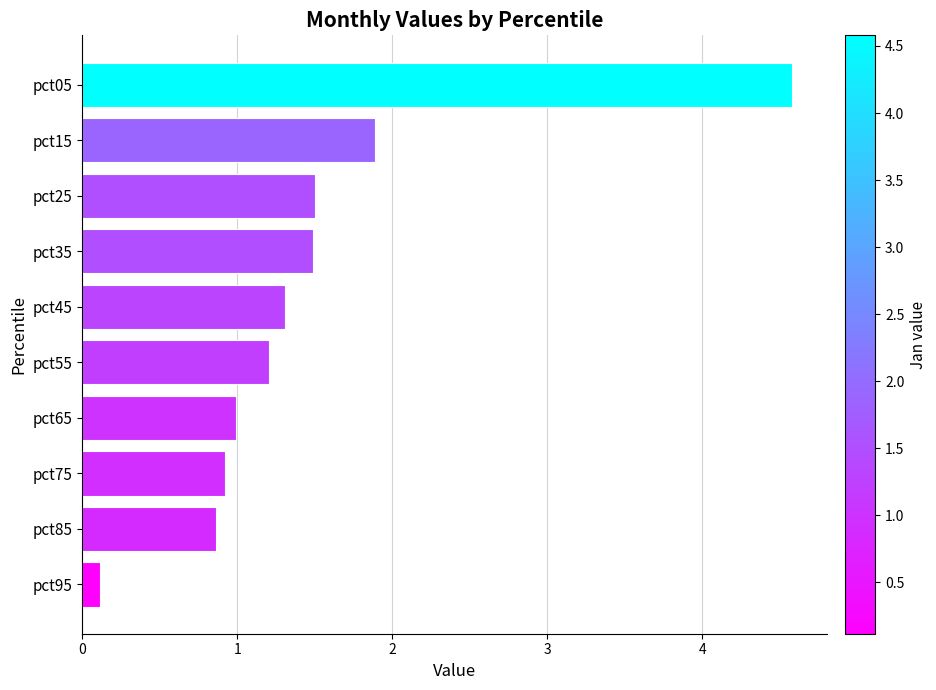

What is the value of the 10th bar from the top?

0.1